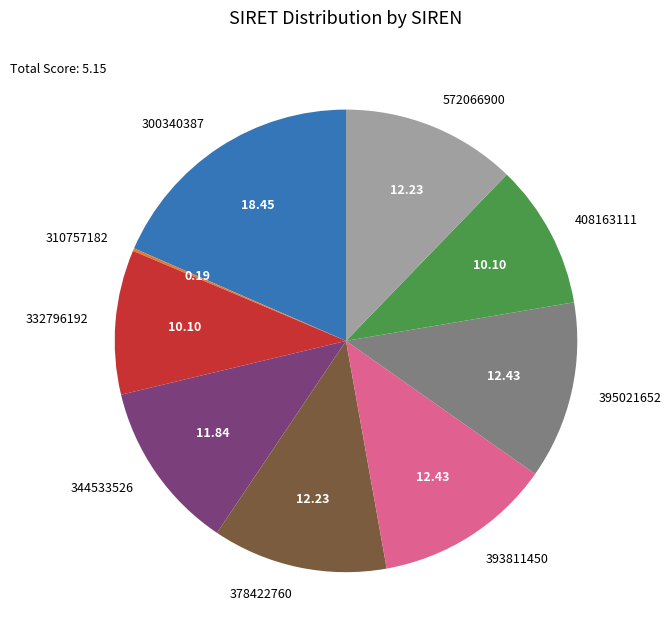

Is 344533526 the majority of the pie?

No